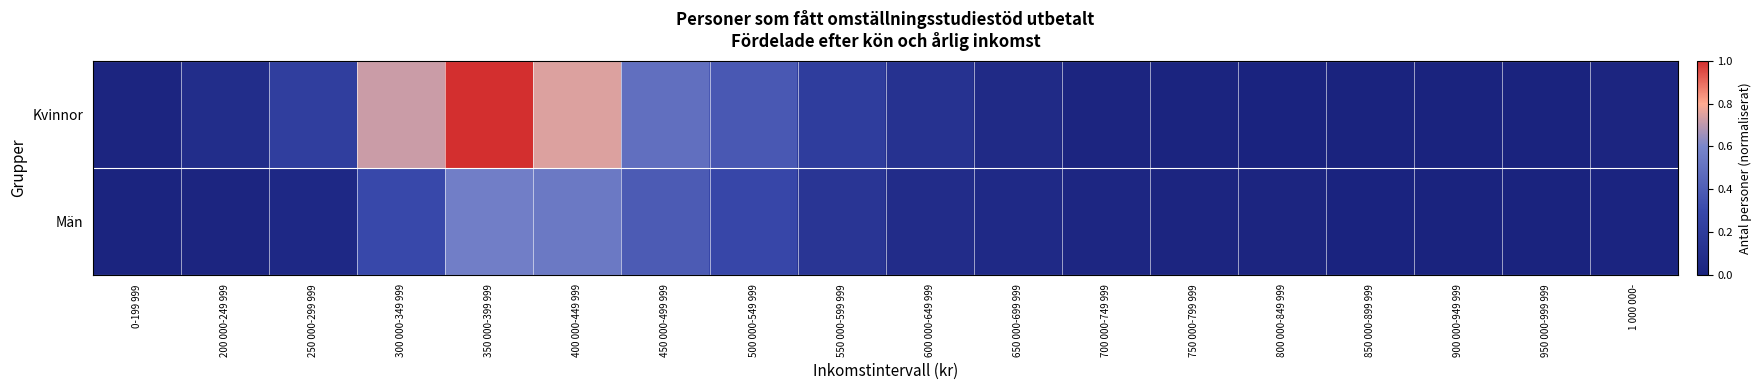

Which series has the widest spread of values?

Kvinnor